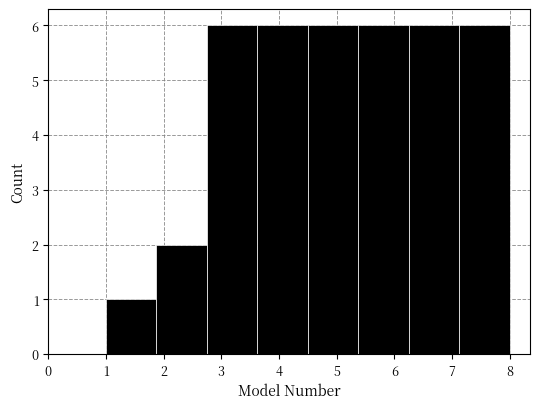

How tall is the bar that spans 7.1 to 8.0 on the x-axis? Neither the bar edges nor the heights are printed on the chart, so give them approximately, as read against the axes.

6